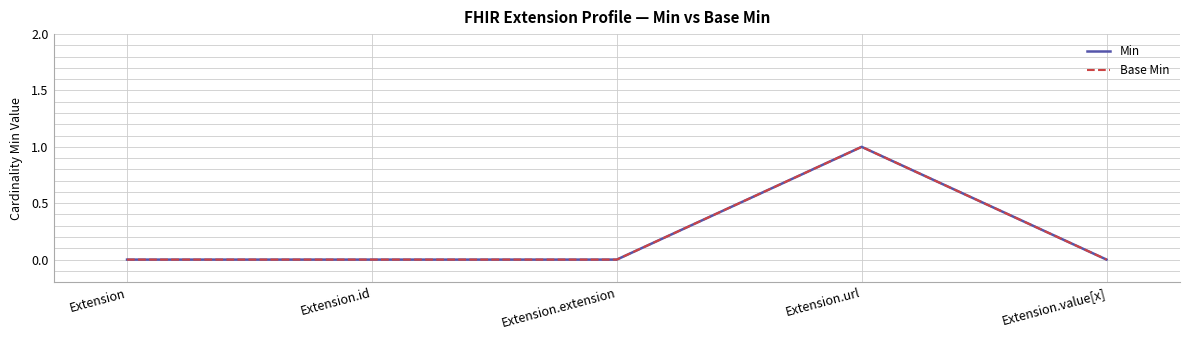

Does the chart have visible grid lines?

Yes